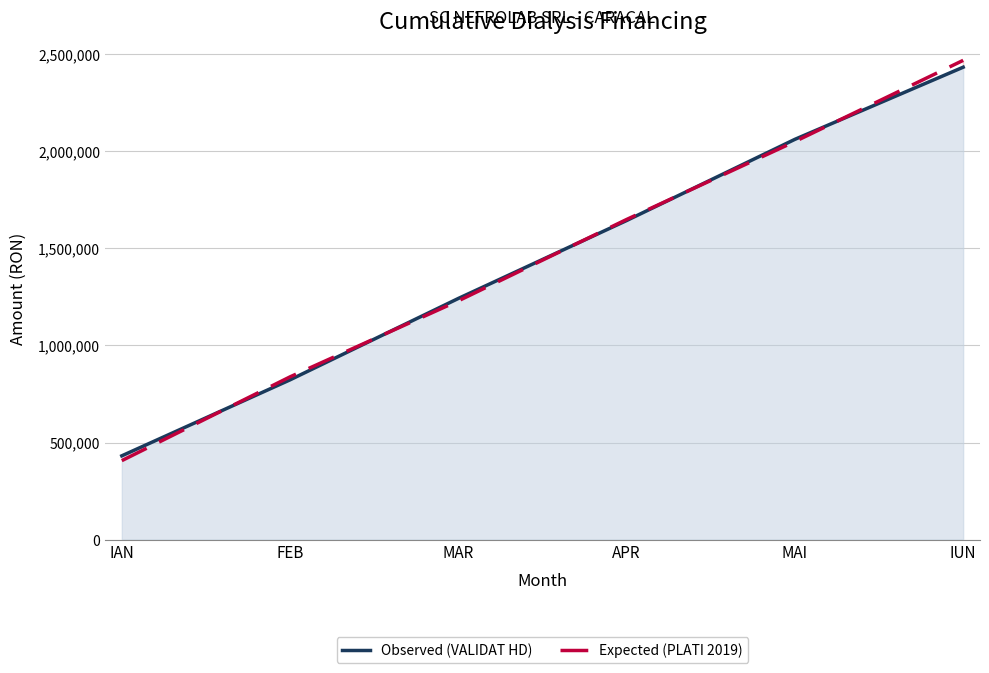

What is the total value across all series at APR?

3291952